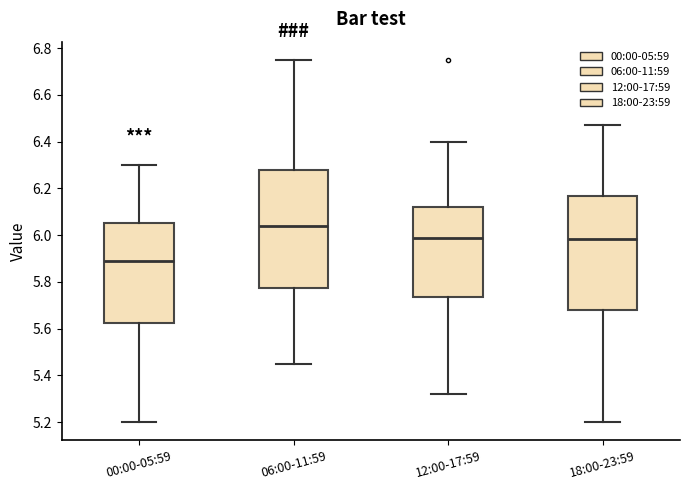

Which box's median line is the lowest?

00:00-05:59